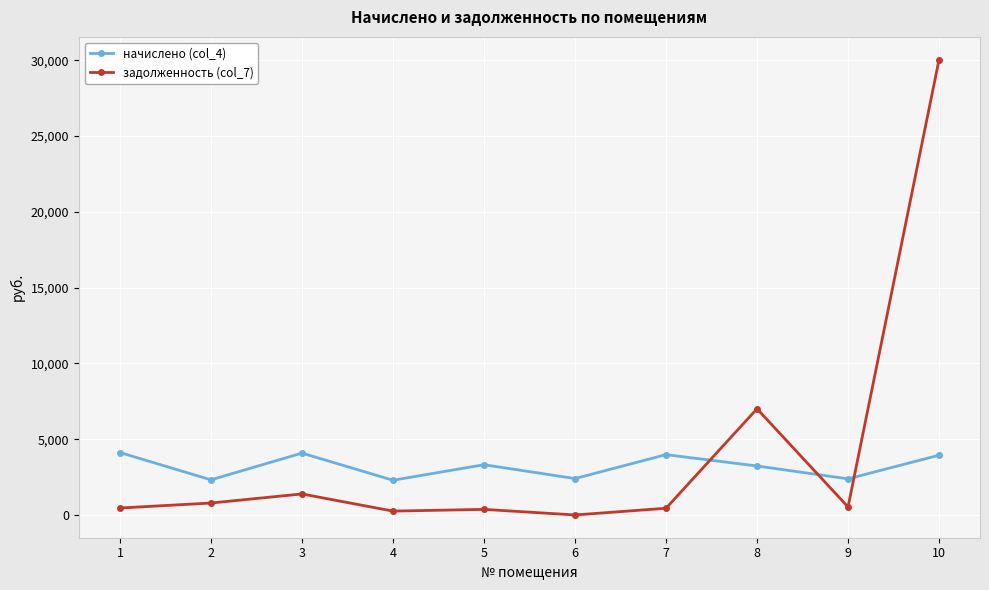

The value of начислено (col_4) at 7 is 3979.9. True or false?

True